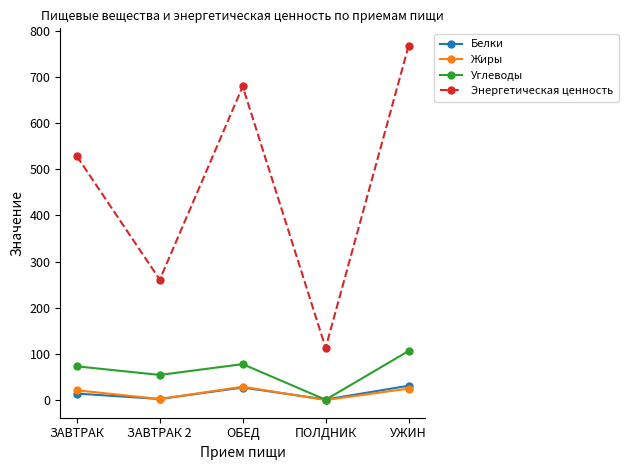

How many interior local valleys does the Жиры series have?

2